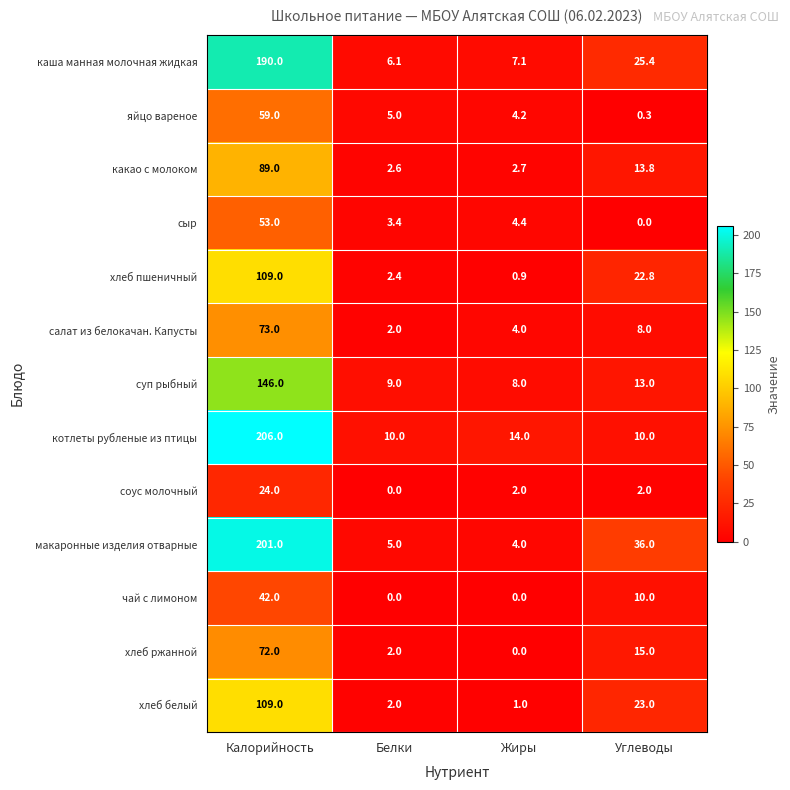

What is the difference between the highest and lowest values at Белки?

10.0